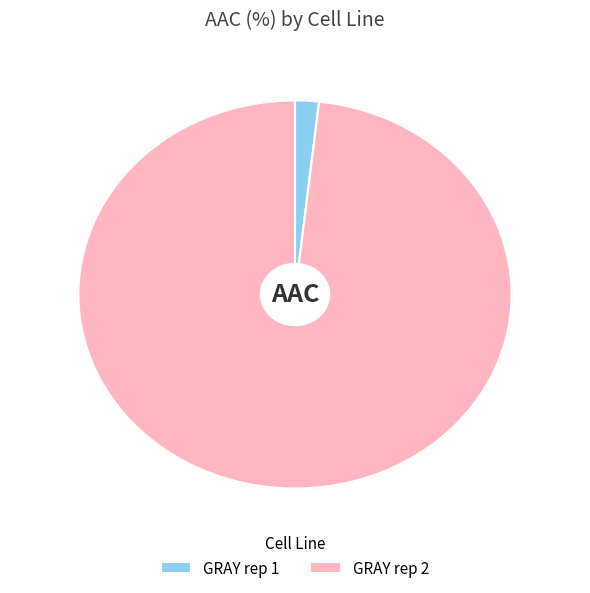

Is the sum of GRAY rep 1 and GRAY rep 2 greater than half?

Yes